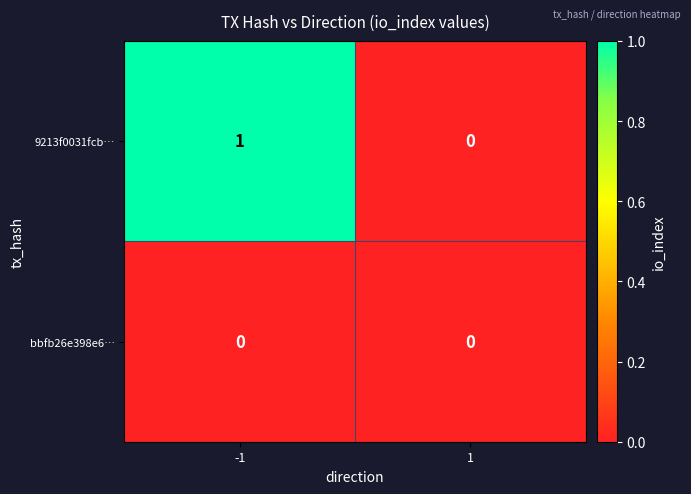

List the series in order of their peak value, highest first.

9213f0031fcb…, bbfb26e398e6…